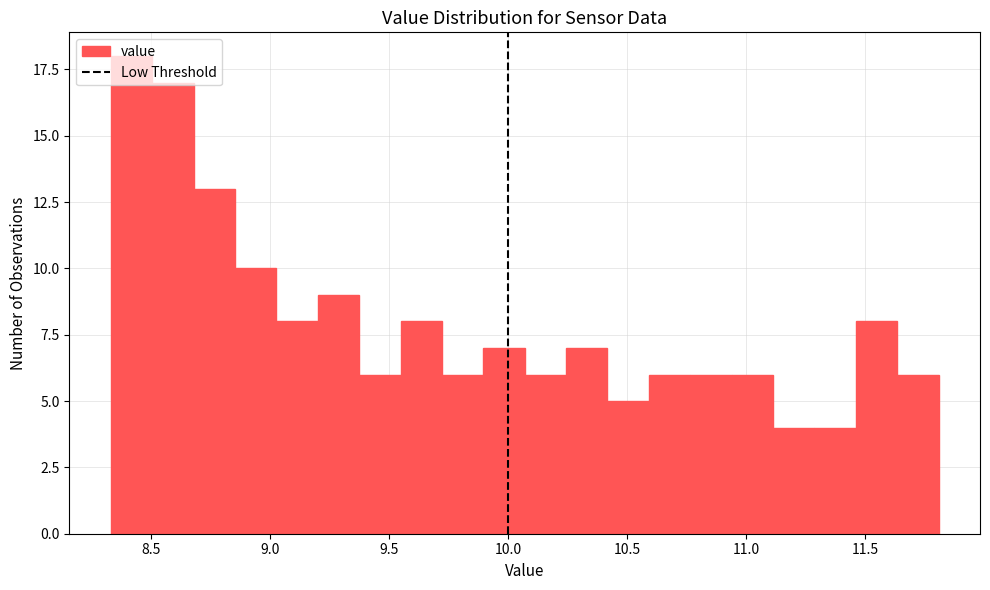

Read against the x-axis, roughly where is the centre of the tallest bar?

8.40